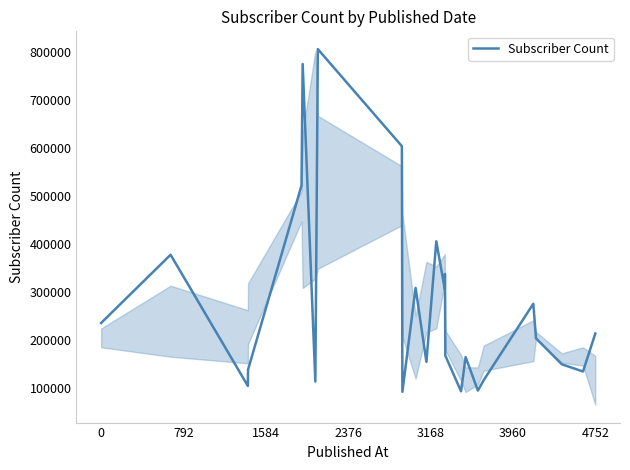

What is the greatest value displayed?

805000